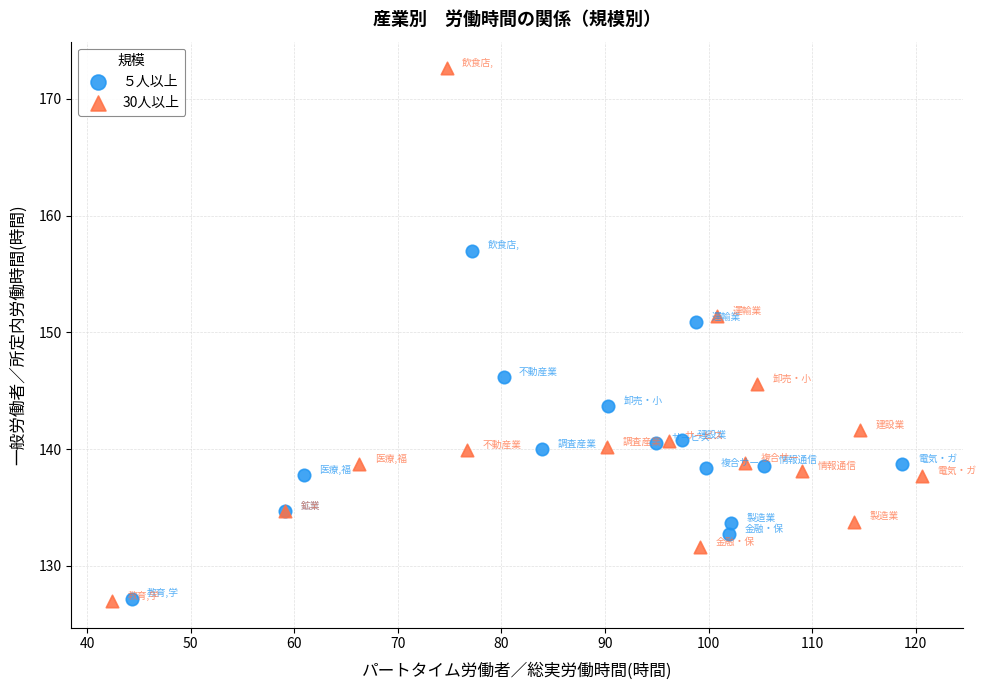

Which series has the largest Y range (max minus min)?

30人以上